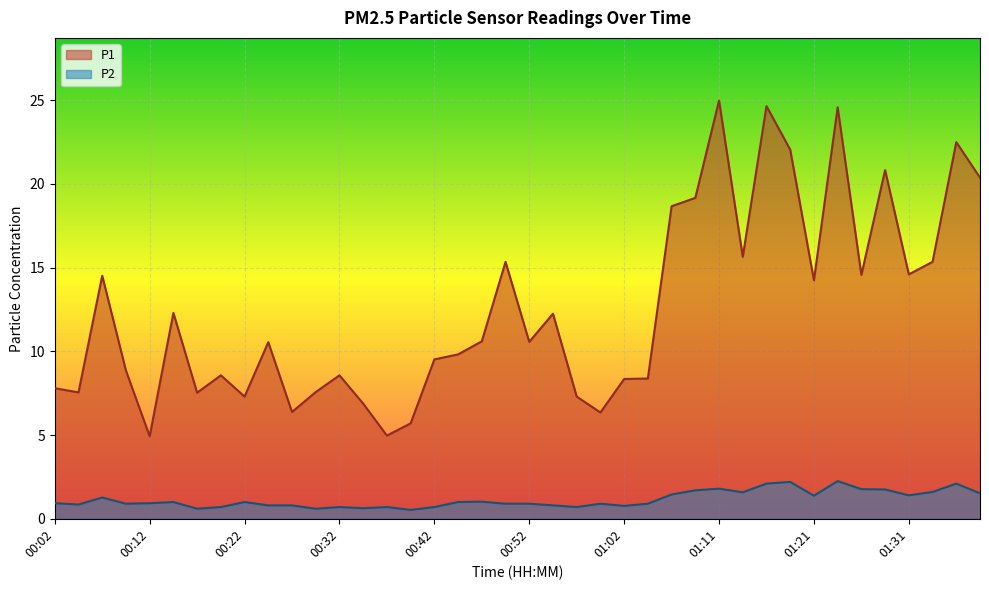

List the labels in order of P2 value, largest first.

01:24, 01:19, 01:16, 01:36, 01:11, 01:26, 01:29, 01:09, 01:33, 01:14, 01:38, 01:06, 01:31, 01:21, 00:07, 00:47, 00:14, 00:22, 00:44, 00:02, 00:12, 00:09, 00:49, 00:52, 00:59, 01:04, 00:04, 00:24, 00:27, 00:54, 01:02, 00:19, 00:32, 00:37, 00:42, 00:57, 00:34, 00:17, 00:29, 00:39